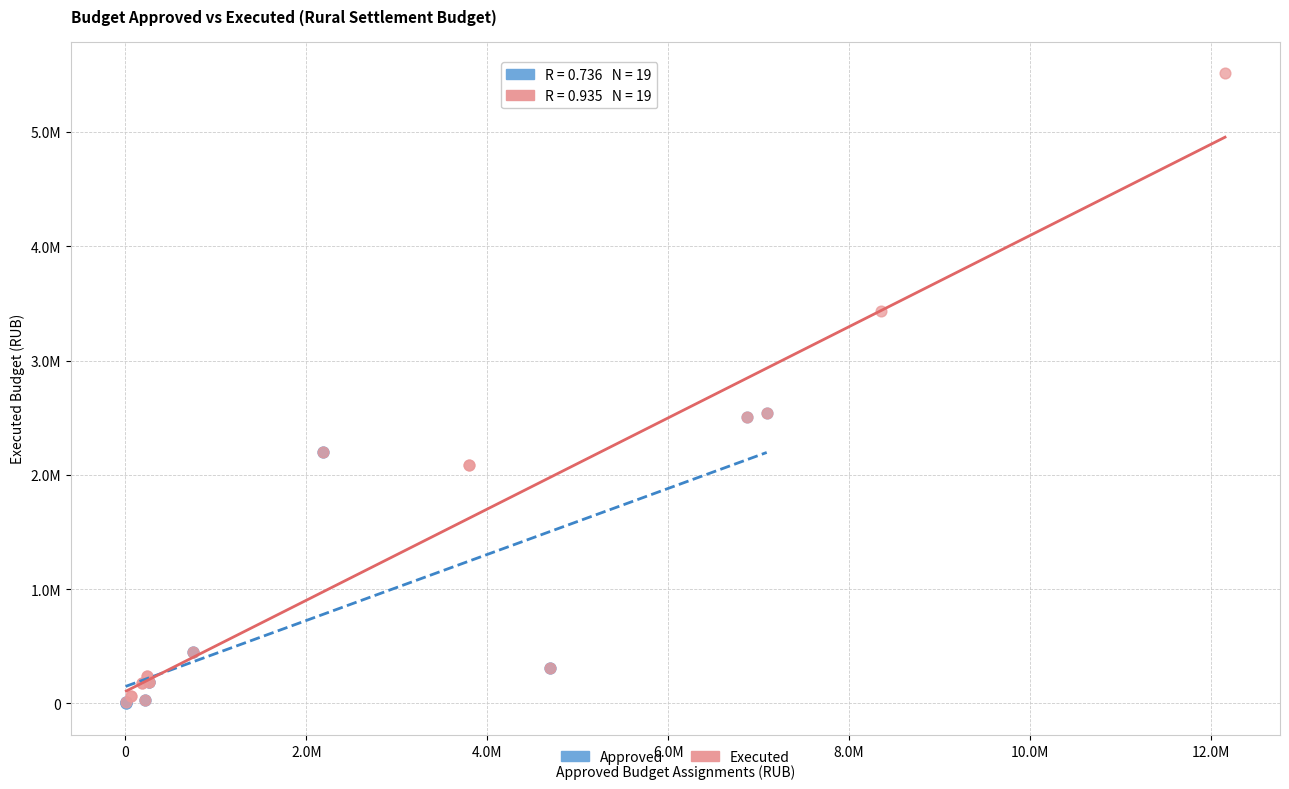

What are all the series names shown in the legend?

Approved, Executed